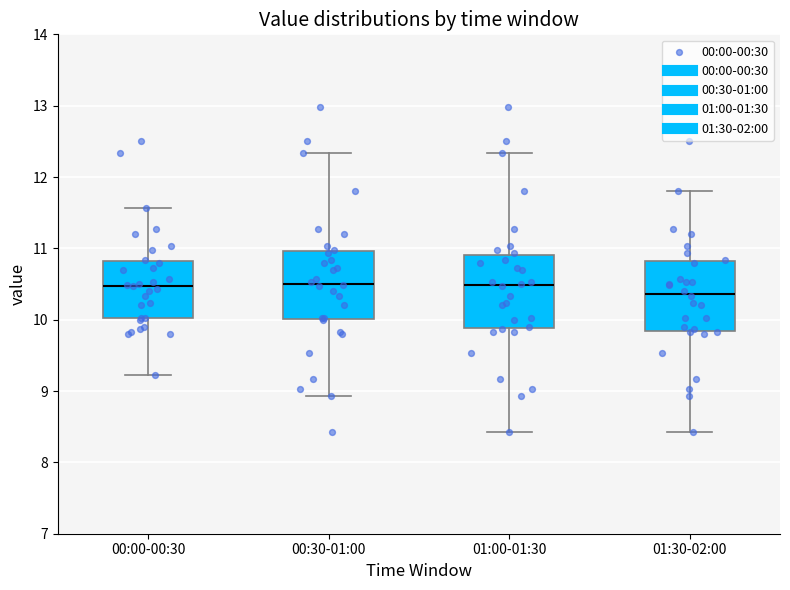

Reading left to right, transcribe this box plot: for each box, give where its median line is, the range the box spans, and where its two whiskers end, as read against the y-axis. The values are not printed on the chart, so give them approximately, as read against the axis.

00:00-00:30: median 10.5, box 10.0 to 10.8, whiskers 9.2 to 11.6
00:30-01:00: median 10.5, box 10.0 to 11.0, whiskers 8.9 to 12.3
01:00-01:30: median 10.5, box 9.9 to 10.9, whiskers 8.4 to 12.3
01:30-02:00: median 10.4, box 9.8 to 10.8, whiskers 8.4 to 11.8